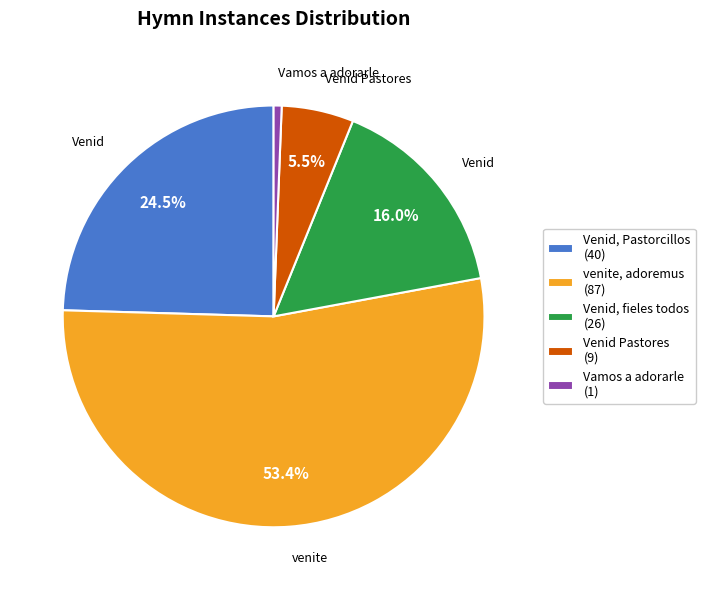

How many segments does this pie chart have?

5